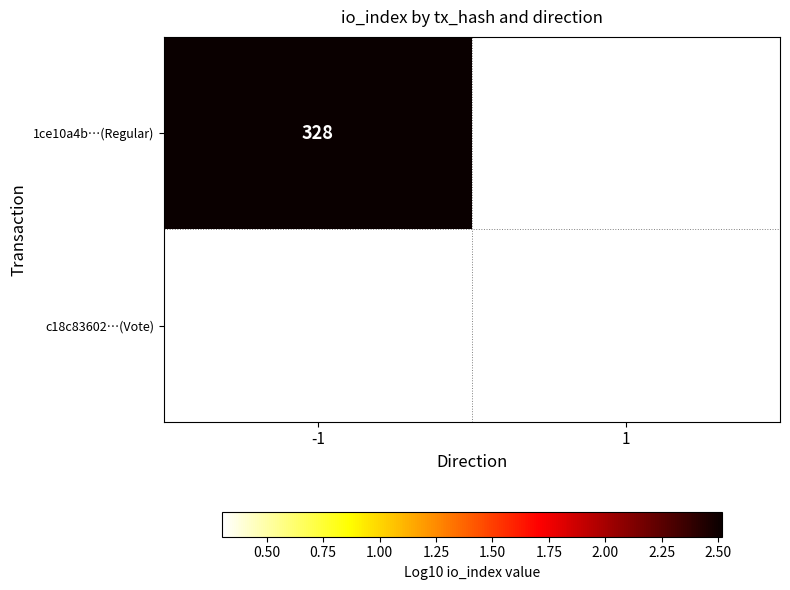

Which category has the lowest value across all series?

1